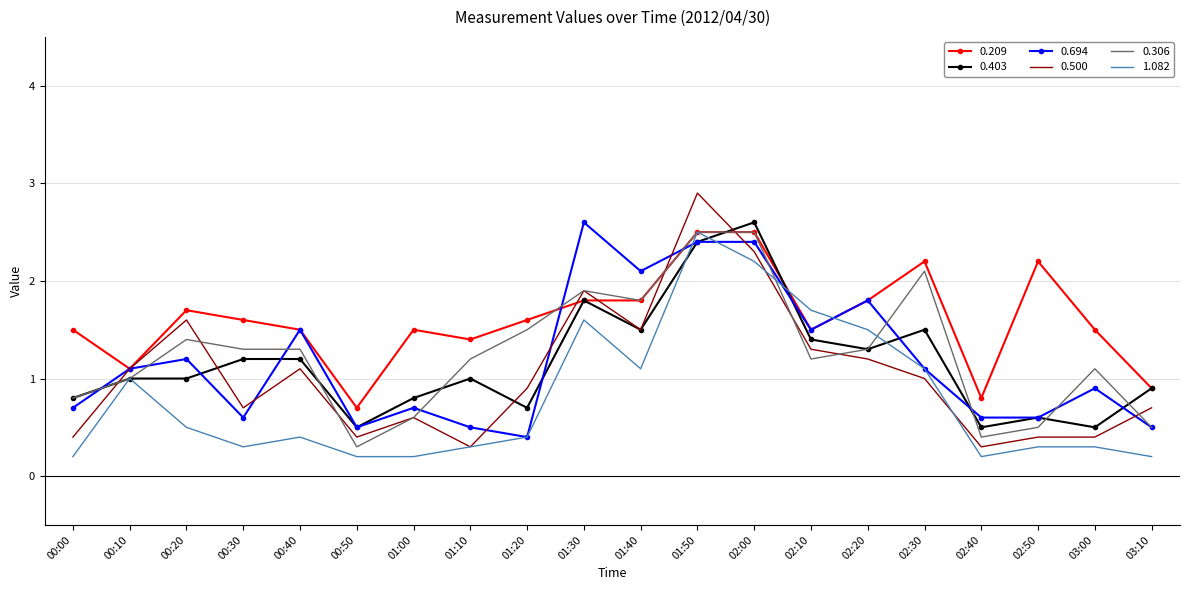

Is the value of 0.403 at 01:50 greater than the value of 0.500 at 01:20?

Yes